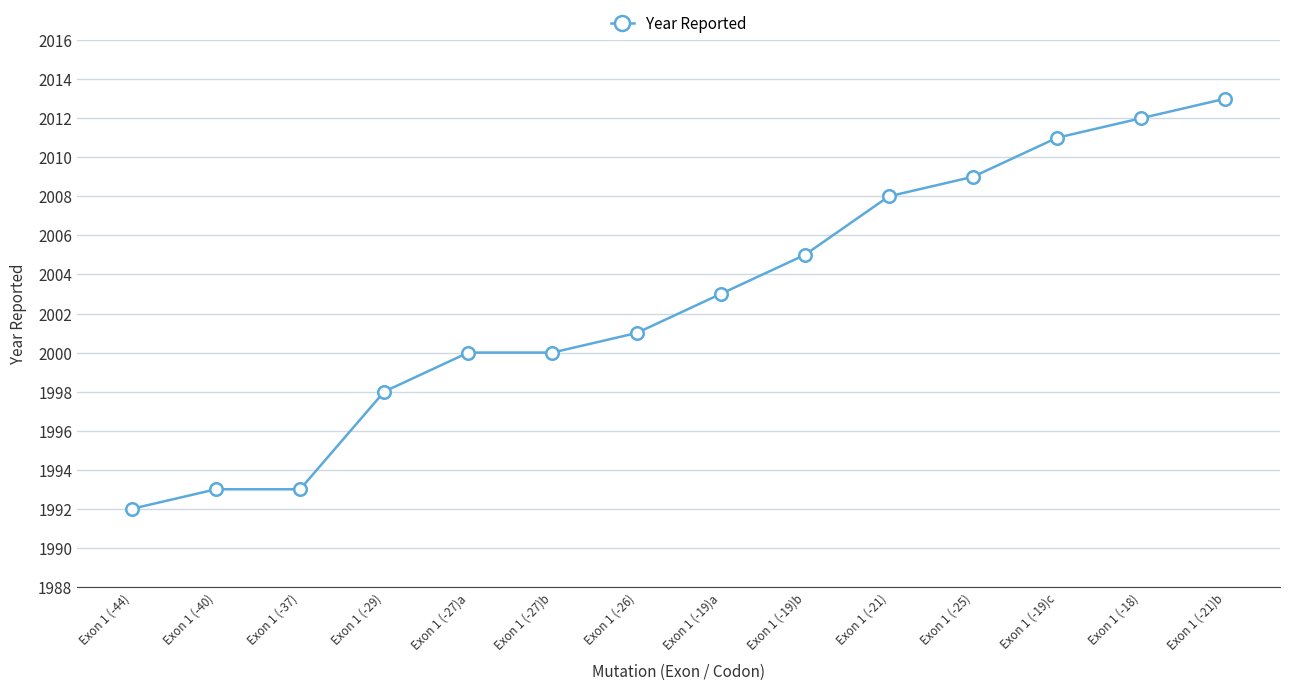

What is the label of the 2nd point from the right?

Exon 1 (-18)